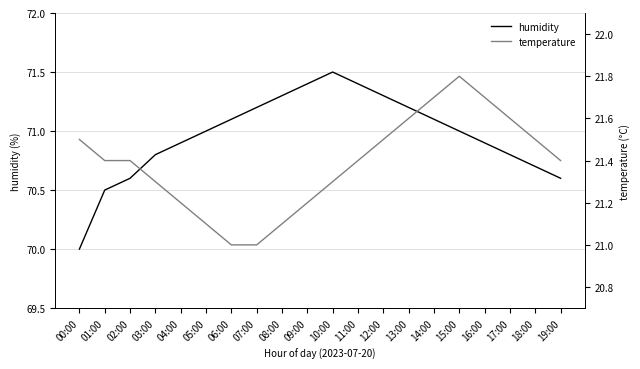

Read the temperature value at 06:00.

21.0